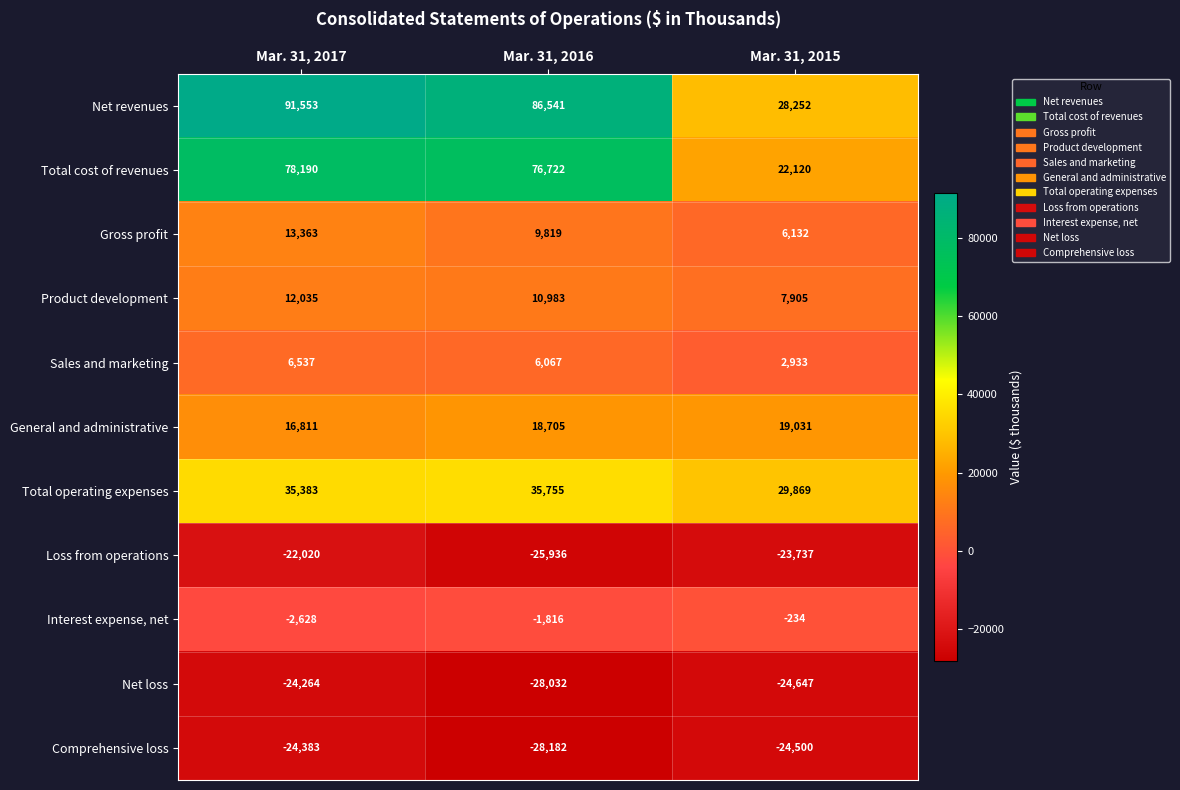

The value of Product development at Mar. 31, 2016 is 4282. True or false?

False